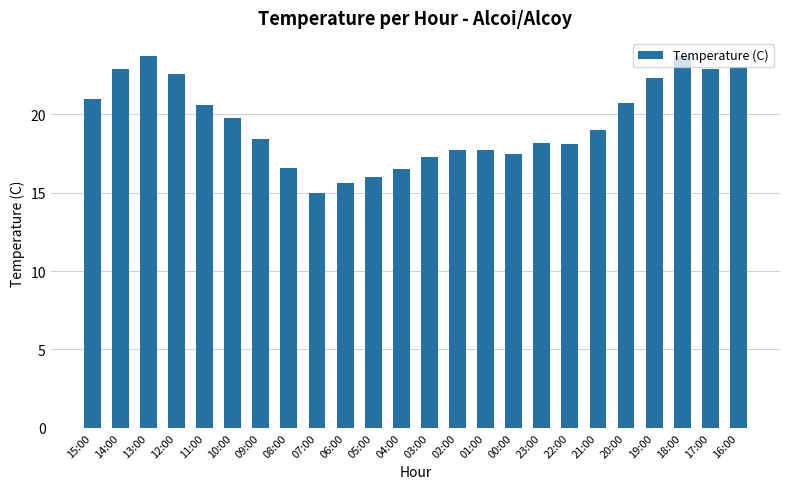

How many values are below 19?

12